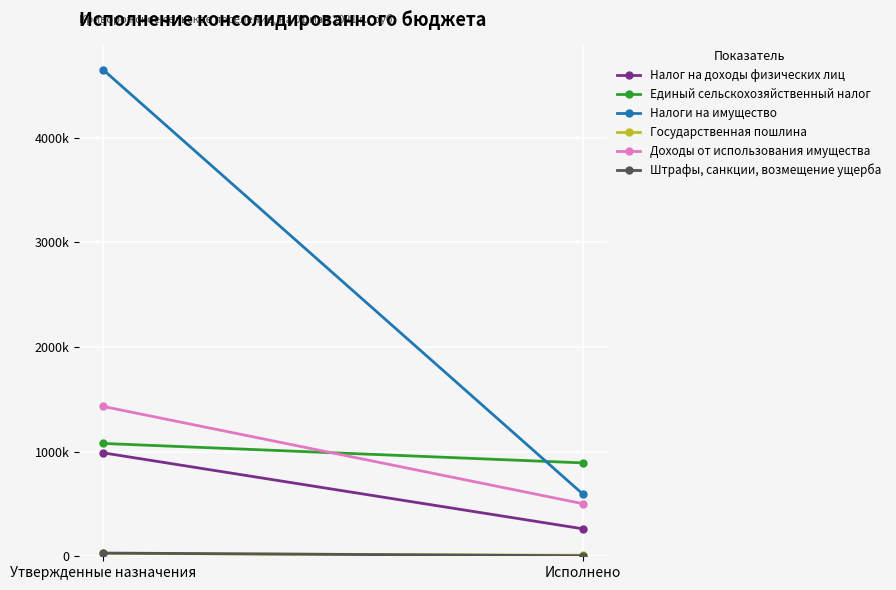

The Единый сельскохозяйственный налог series shows 293655.8 at Исполнено. True or false?

False